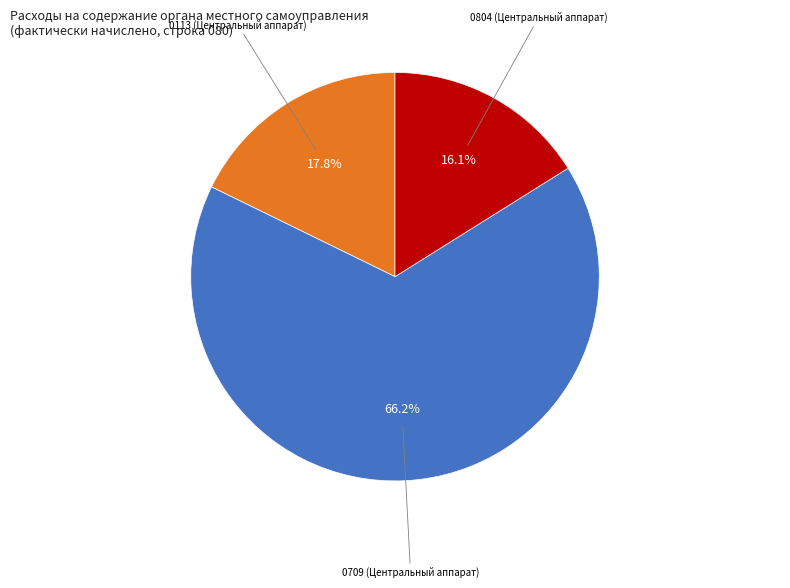

Is 0709 (Центральный аппарат) the majority of the pie?

Yes